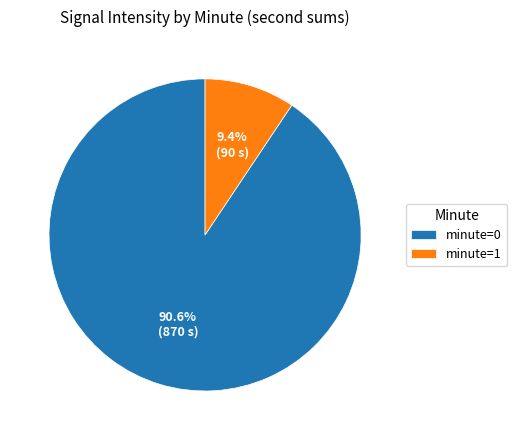

Is there any slice that represents more than half of the pie?

Yes